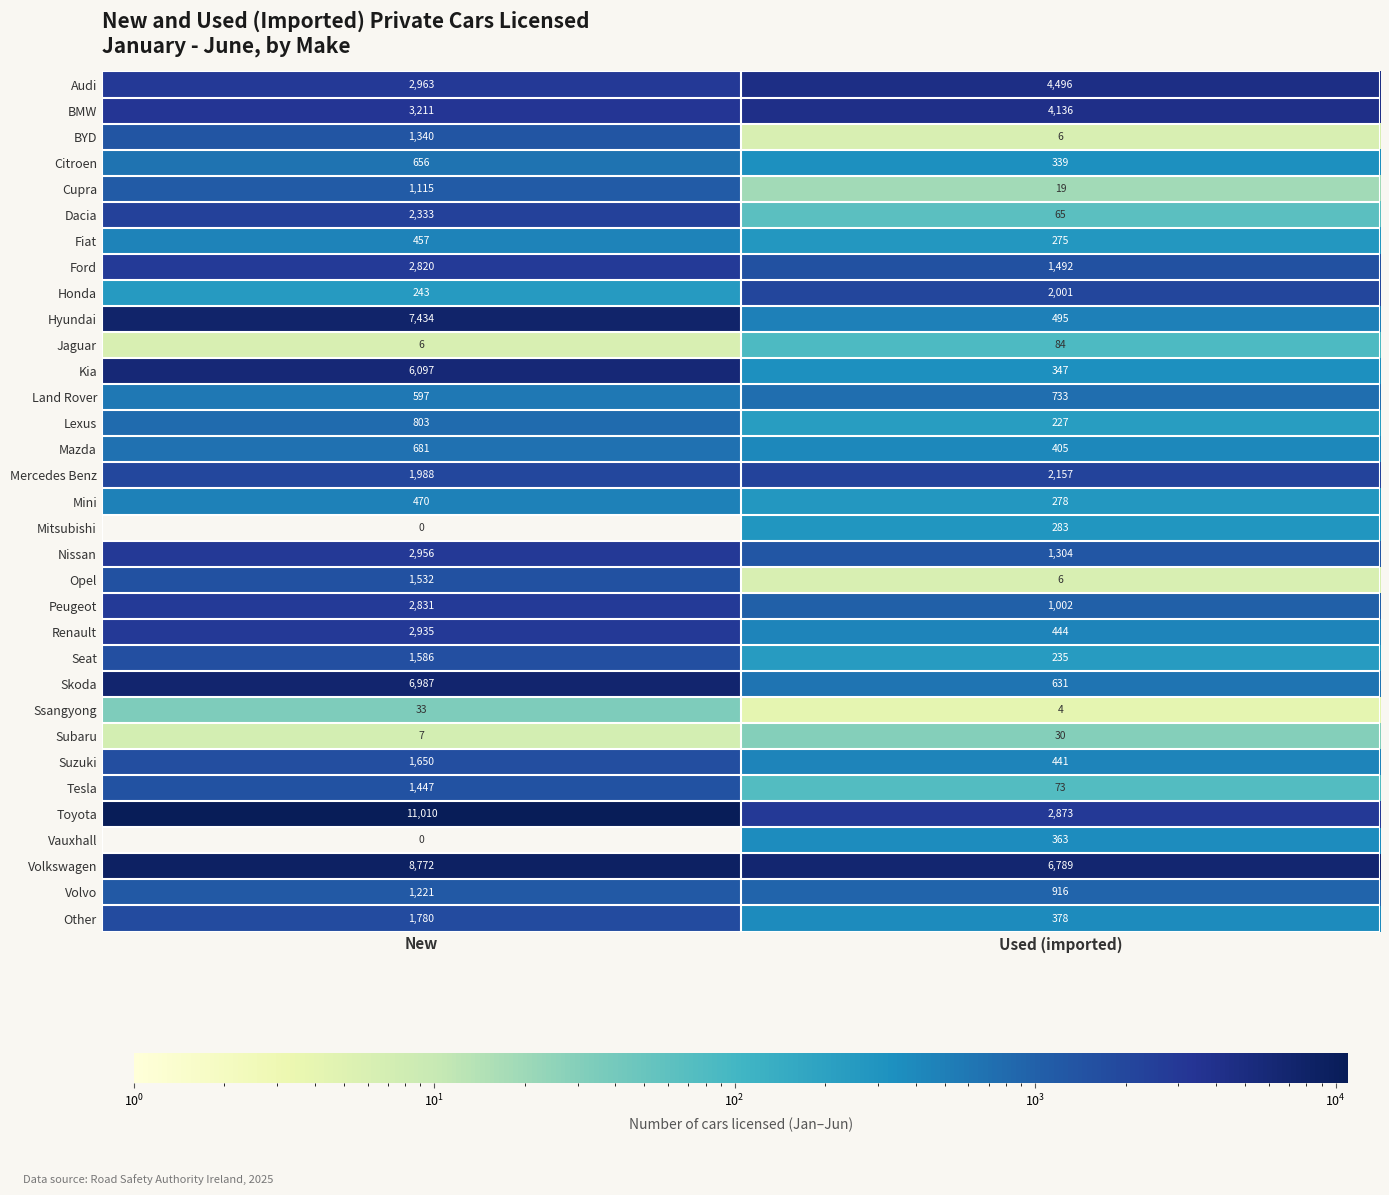

What is the highest value of the Land Rover series?

733